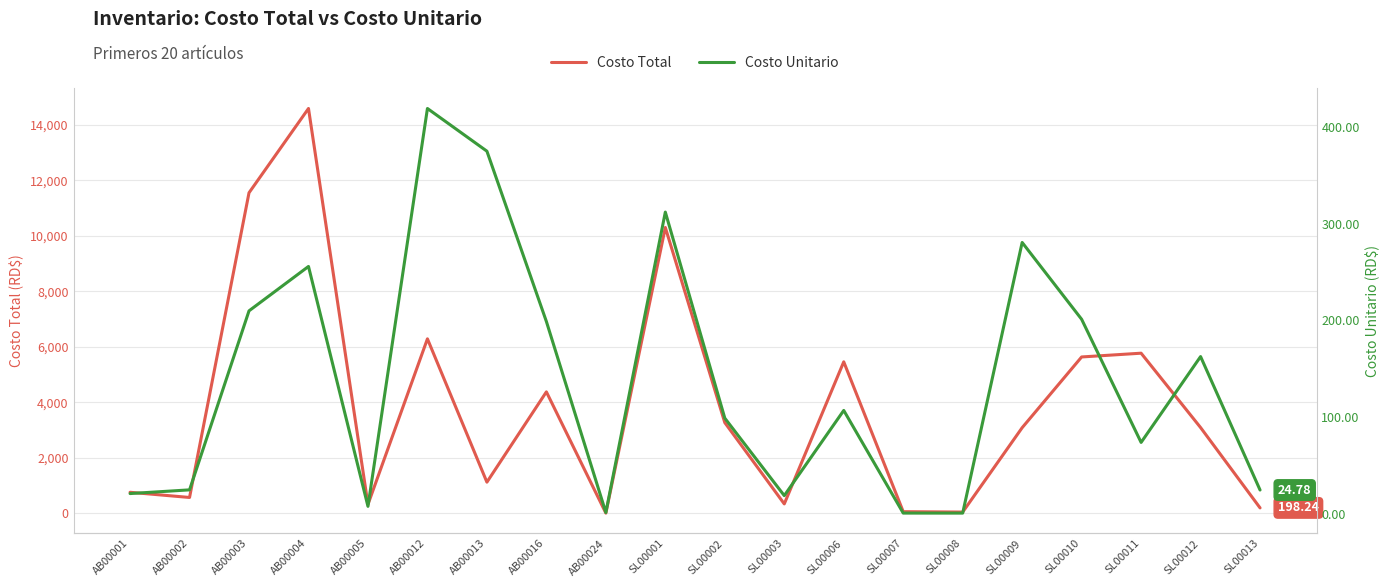

Does the chart have visible grid lines?

Yes